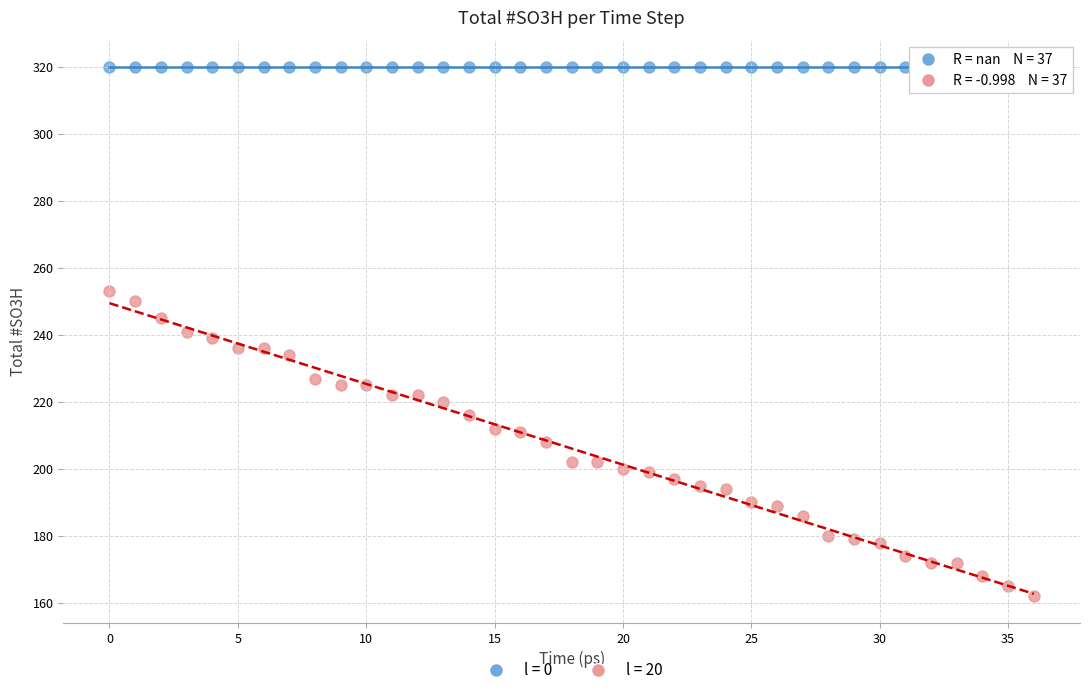

Which series reaches the maximum Y coordinate?

l = 0